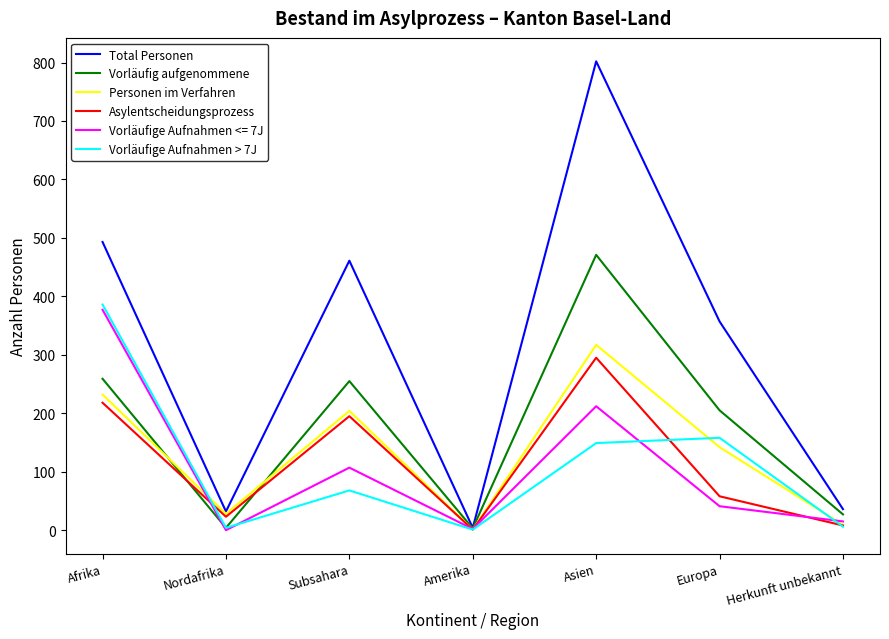

True or false: Vorläufig aufgenommene has a value of 132 at Subsahara.

False